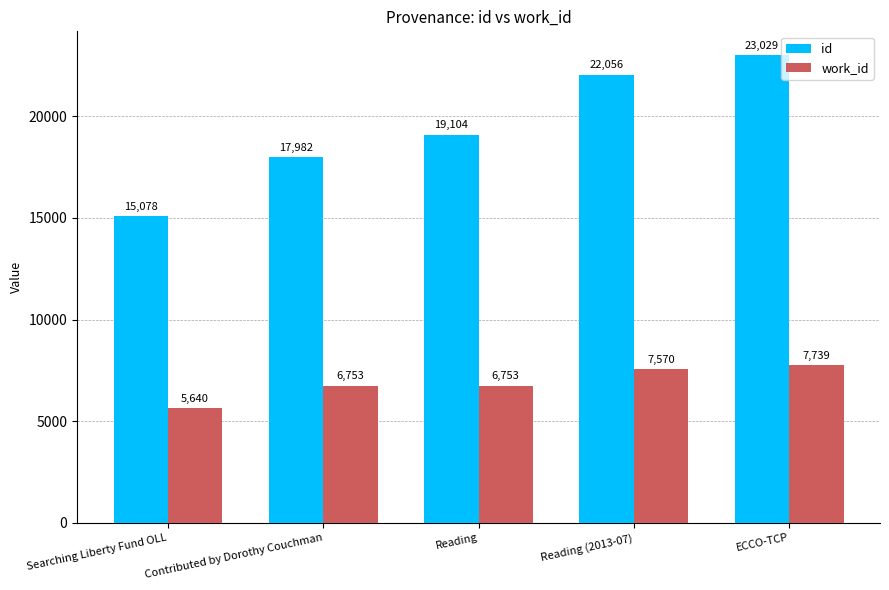

What is the value of the id bar at the 5th from the left?

23029